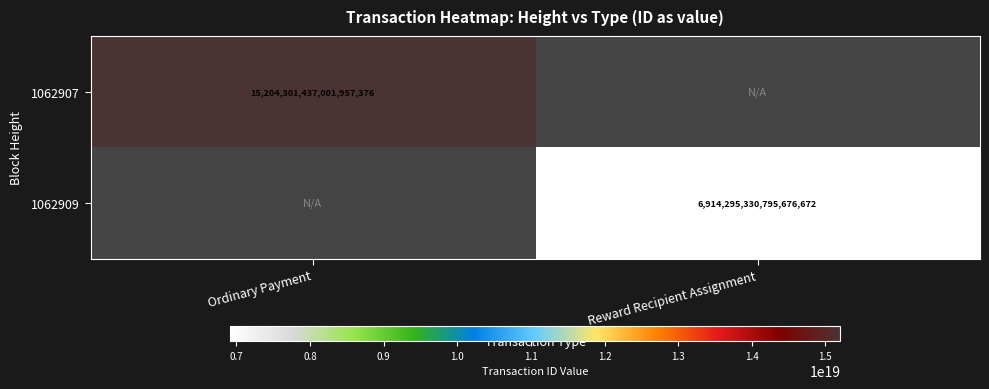

At which category does the chart reach its minimum across all series?

Reward Recipient Assignment